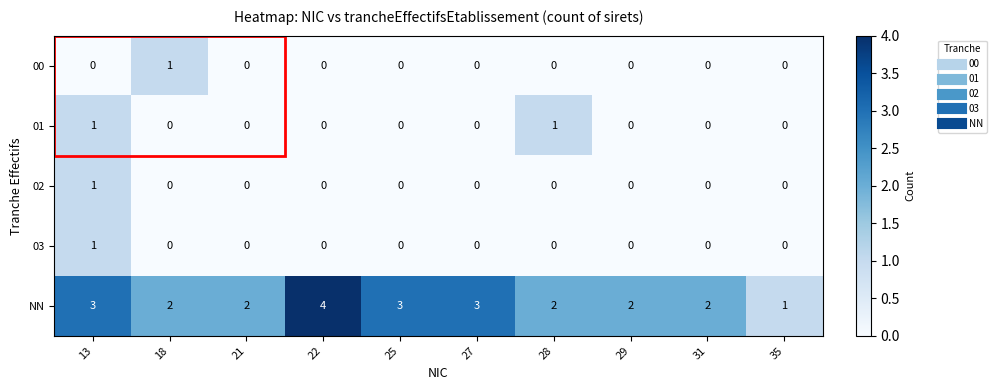

What is the spread (max minus min) of values at 22?

4